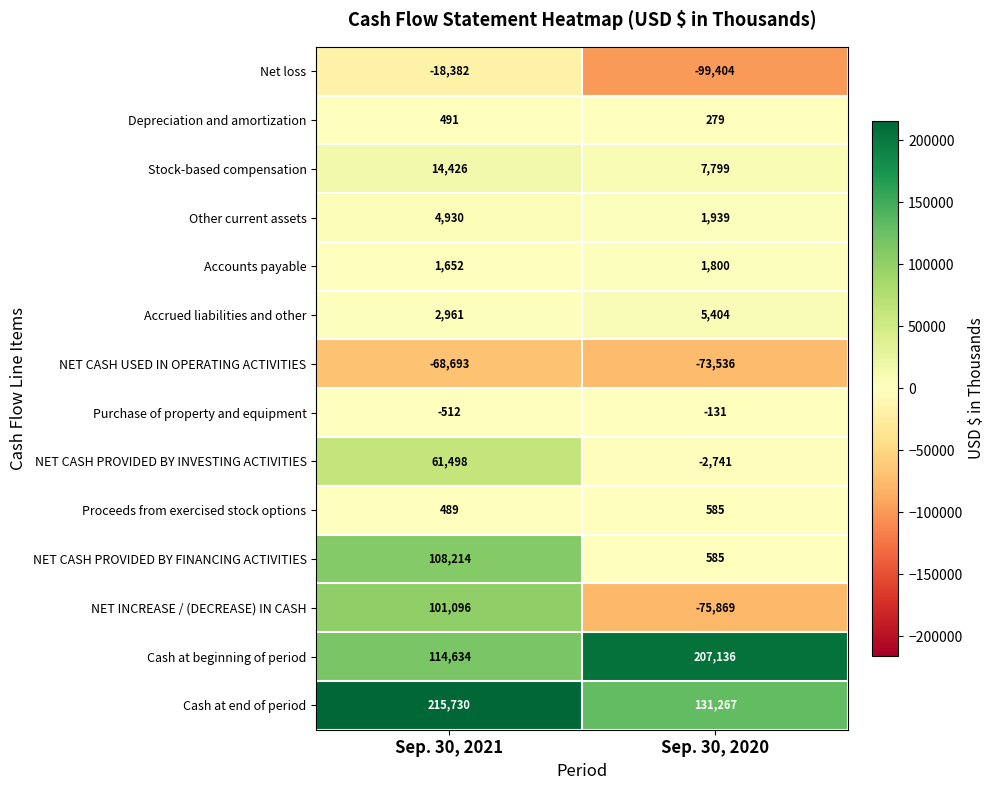

What is the sum of the Cash at end of period values at Sep. 30, 2020 and Sep. 30, 2021?

346997